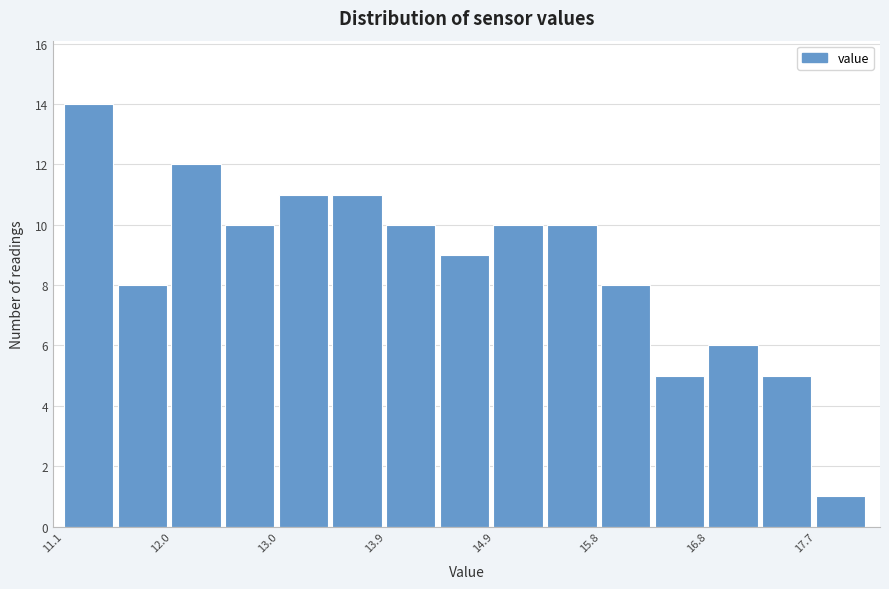

Which range on the x-axis has the tallest bar?

11.1 to 11.6